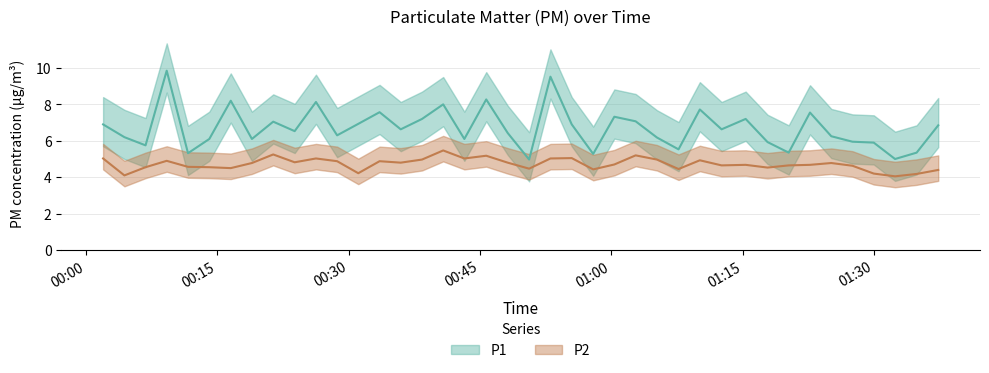

What are all the series names shown in the legend?

P1, P2